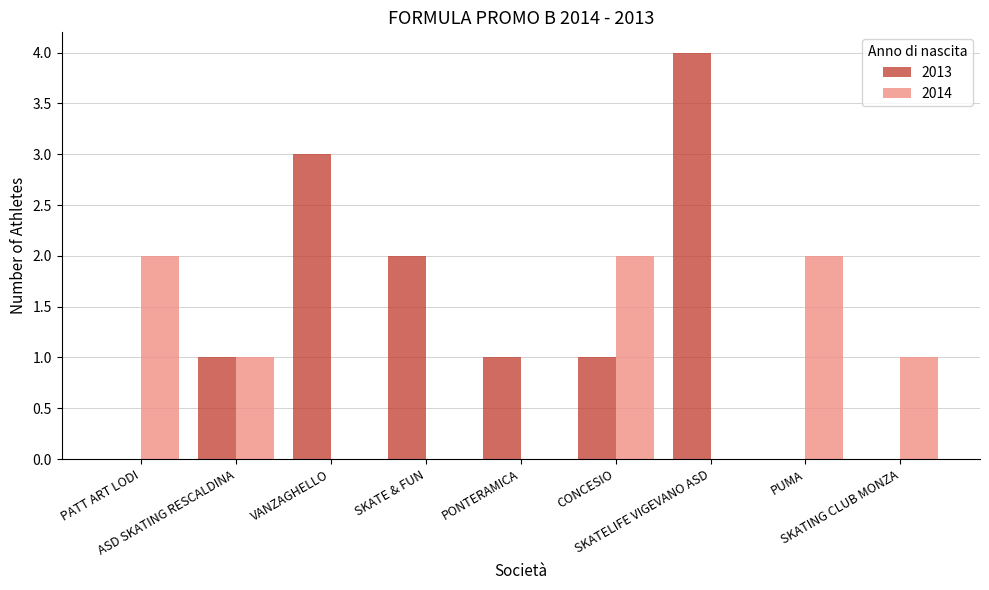

What is the sum of all 2013 values?

12